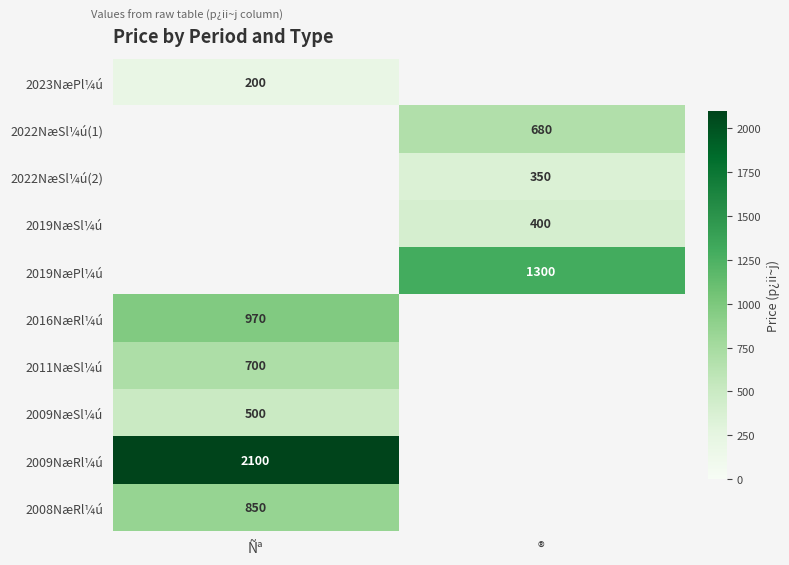

True or false: 2016NæRl¼ú has a value of 419 at Ñª.

False